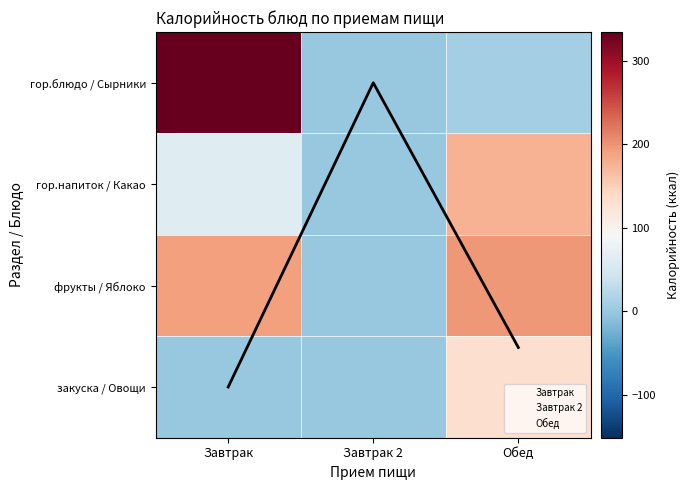

Where does the фрукты / Яблоко series first go above 192?

Обед